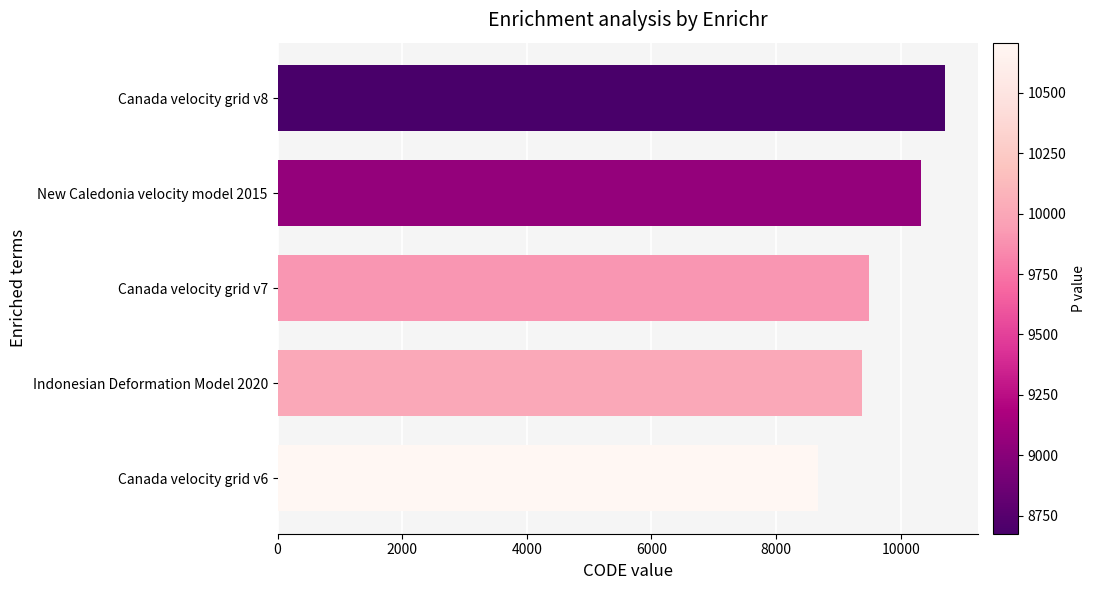

Where is the data nearest to the value 9691?

Canada velocity grid v7